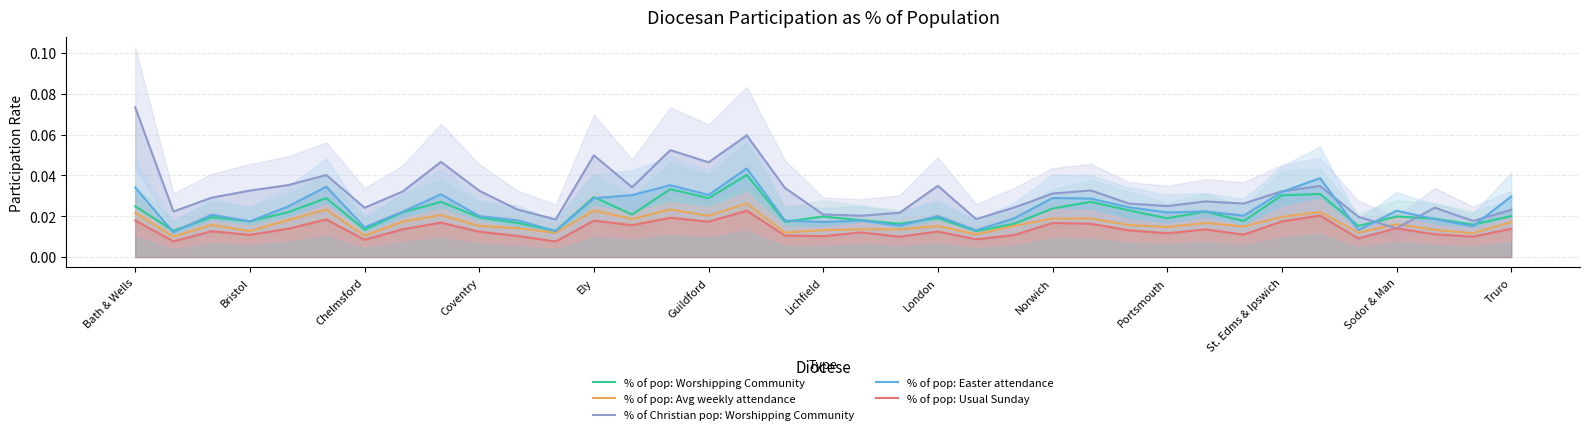

Where is % of Christian pop: Worshipping Community nearest to the value 0?

Sodor & Man